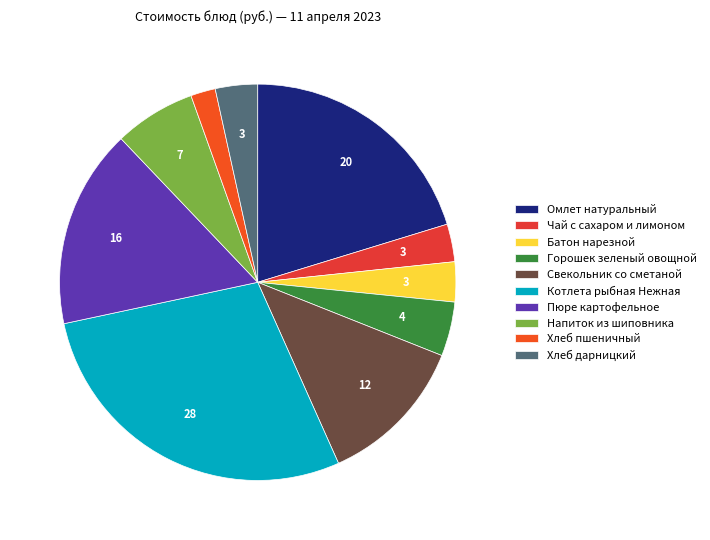

How many slices are in this pie chart?

10